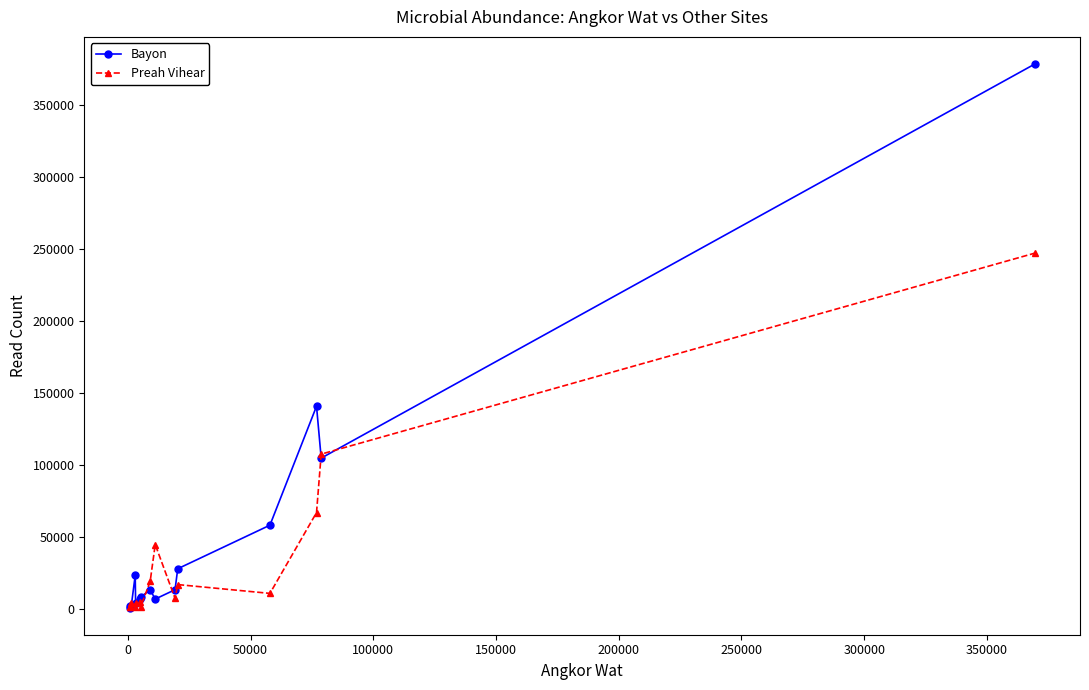

List the series in order of their overall mean, lowest first.

Preah Vihear, Bayon